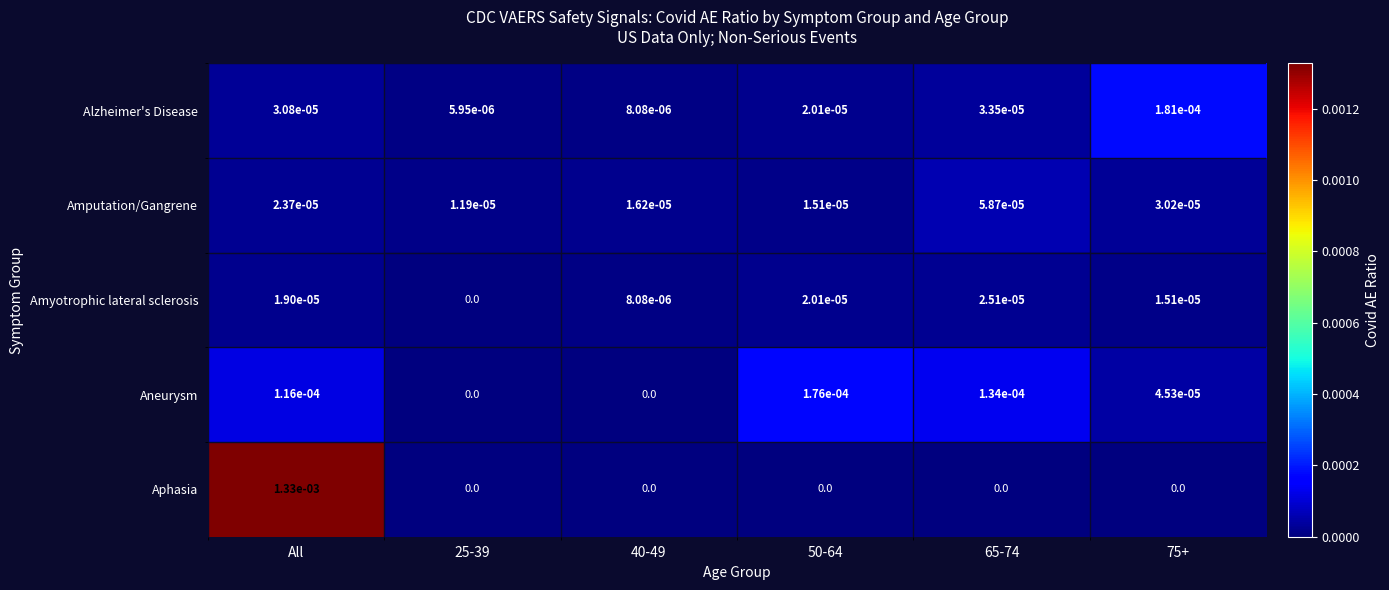

Which series changed the most between All and 50-64?

Aphasia